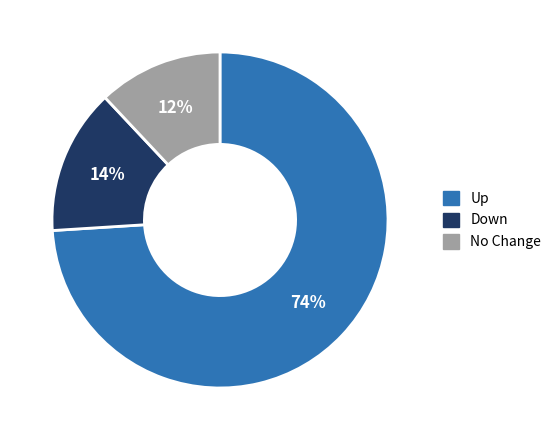

Is Up the majority of the pie?

Yes